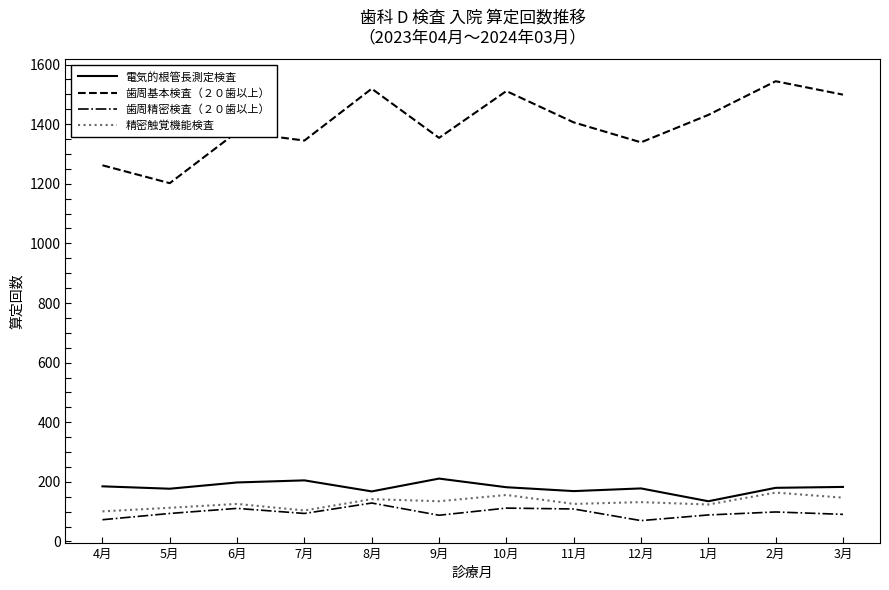

True or false: 電気的根管長測定検査 and 歯周精密検査（２０歯以上） intersect in this chart.

False